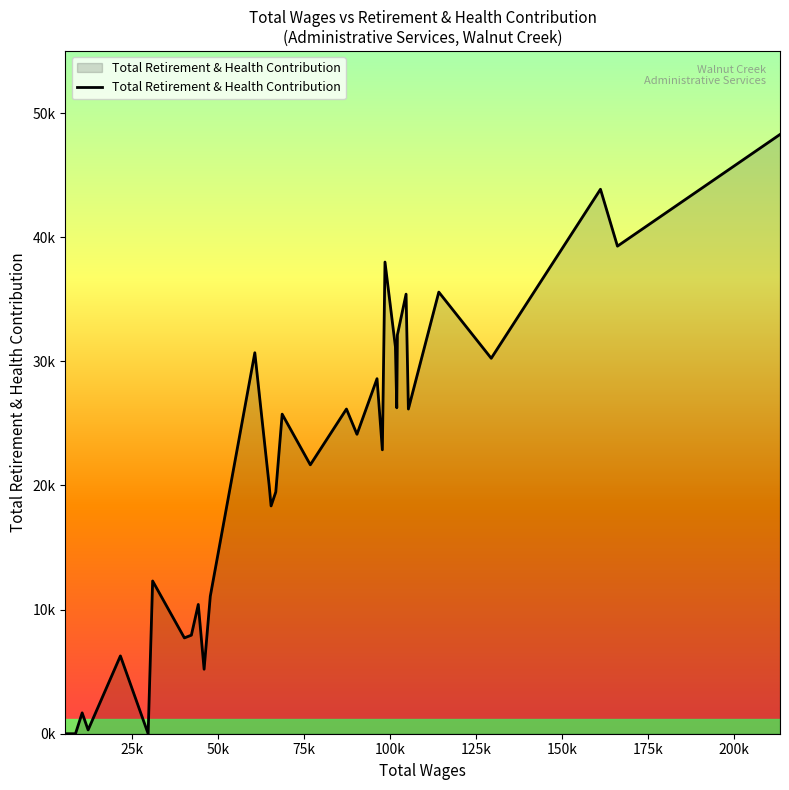

Does the chart have visible grid lines?

No